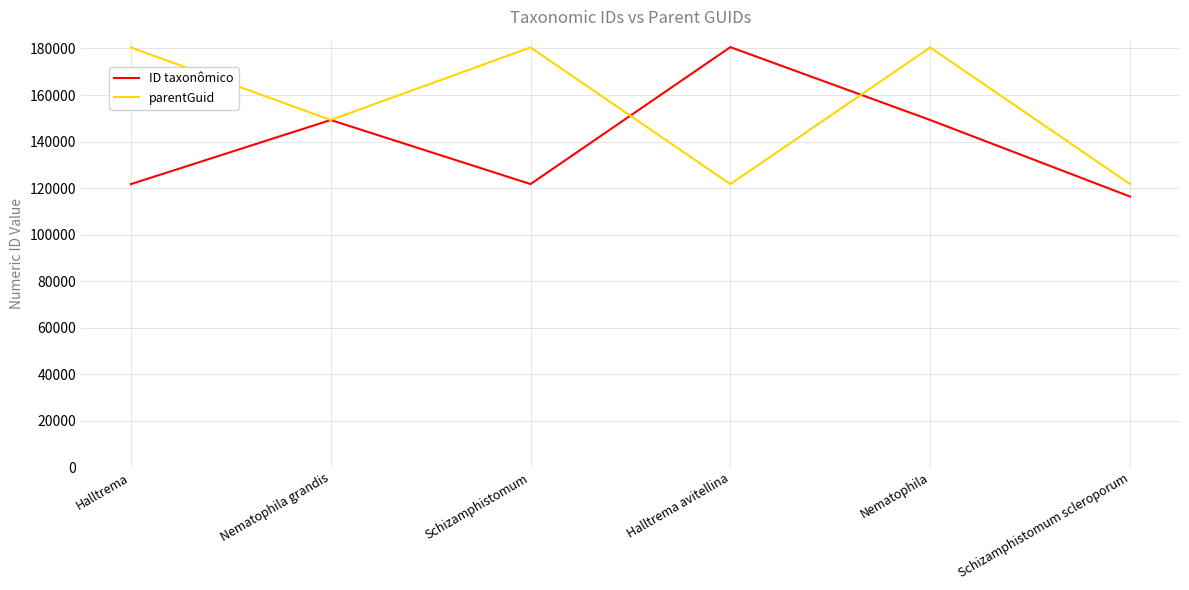

What are all the series names shown in the legend?

ID taxonômico, parentGuid